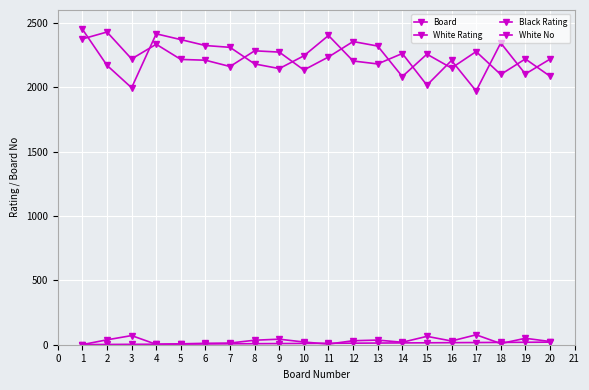

Does the chart have visible grid lines?

Yes